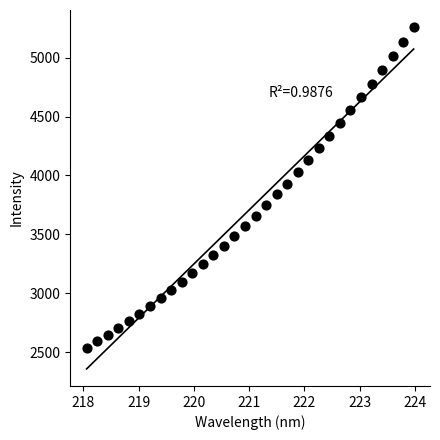

What is the range of Y values (max minus min)?

2723.1